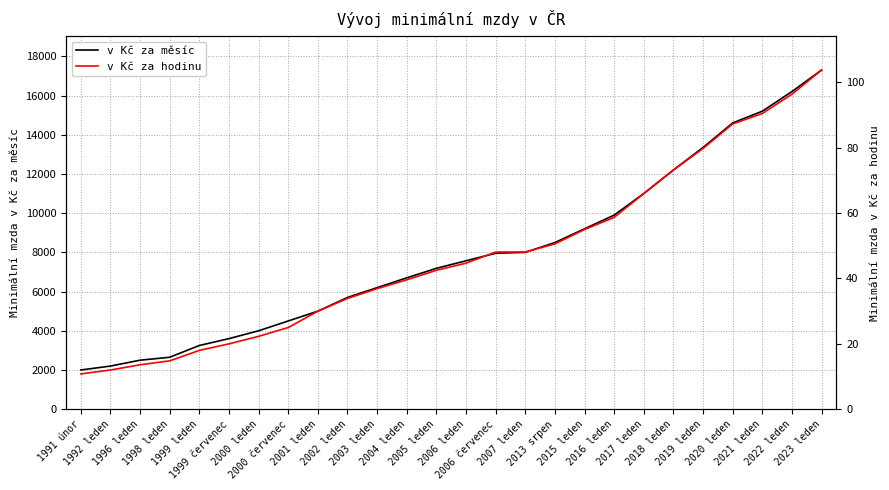

At which category is the sum across all series the highest?

2023 leden